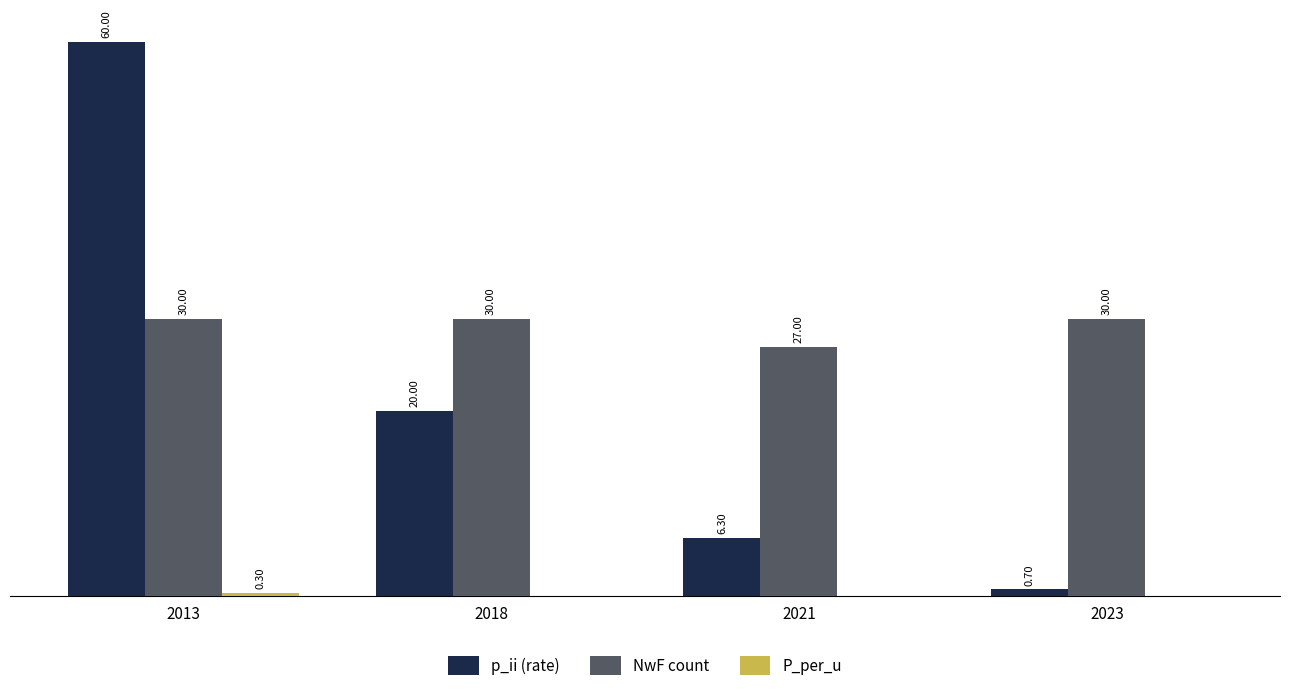

Which series changed the most between 2018 and 2023?

p_ii (rate)